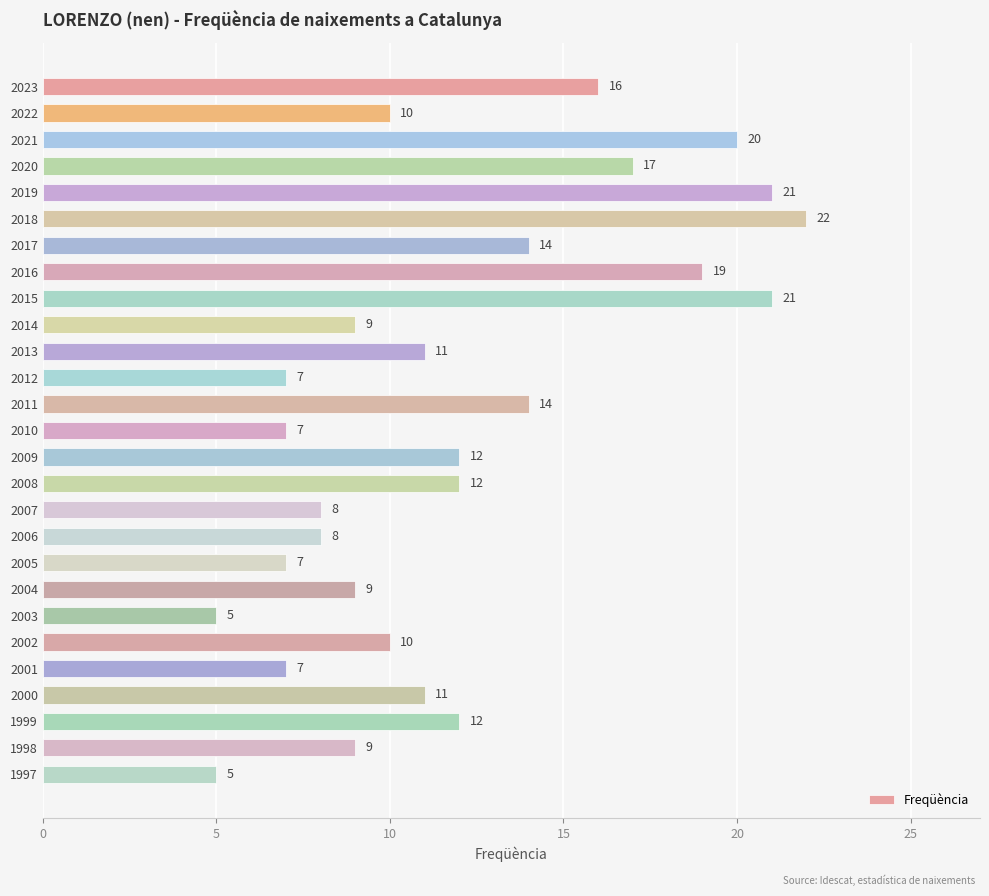

What is the difference between the maximum and minimum values?

17